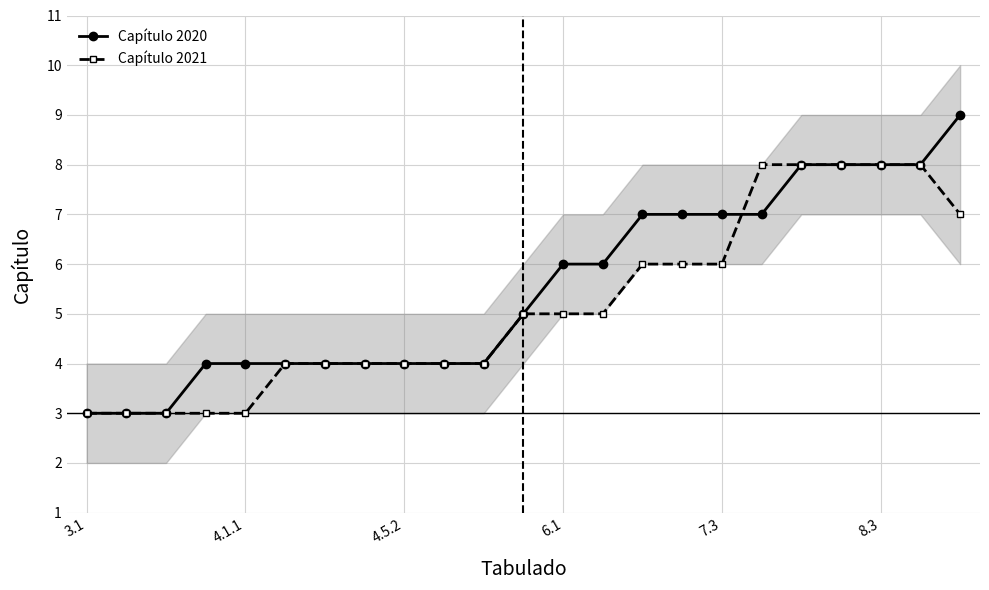

What is the lowest value of the Capítulo 2021 series?

3